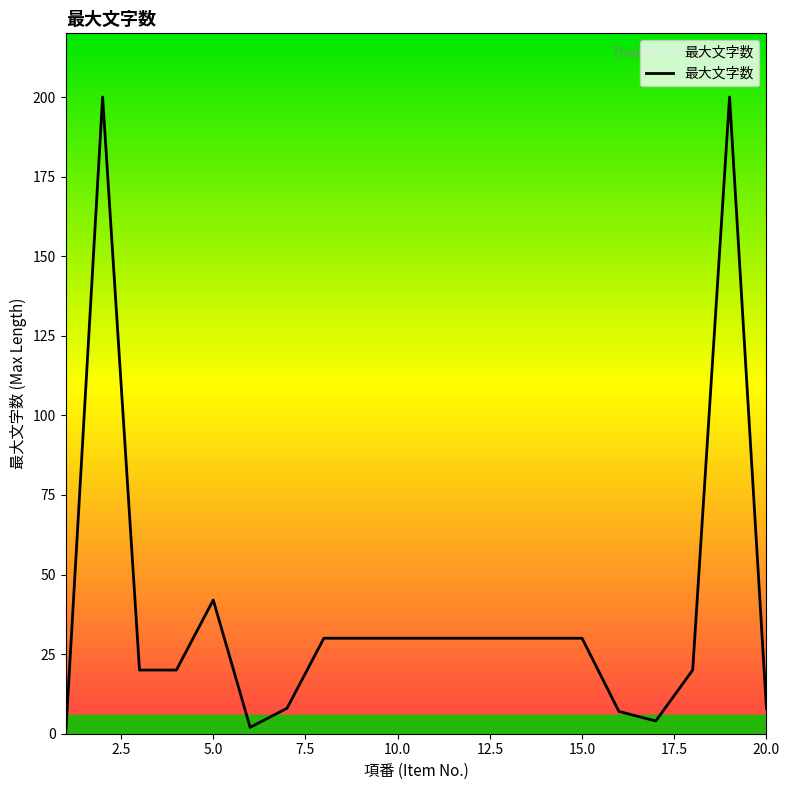

Reading right to left, extract all data points from this chart.

8	200	20	4	7	30	30	30	30	30	30	30	30	8	2	42	20	20	200	0